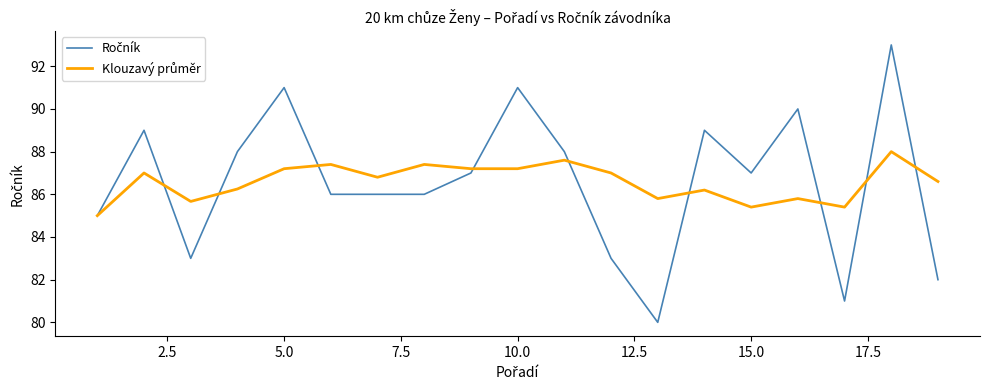

What is the greatest value displayed?

93.0